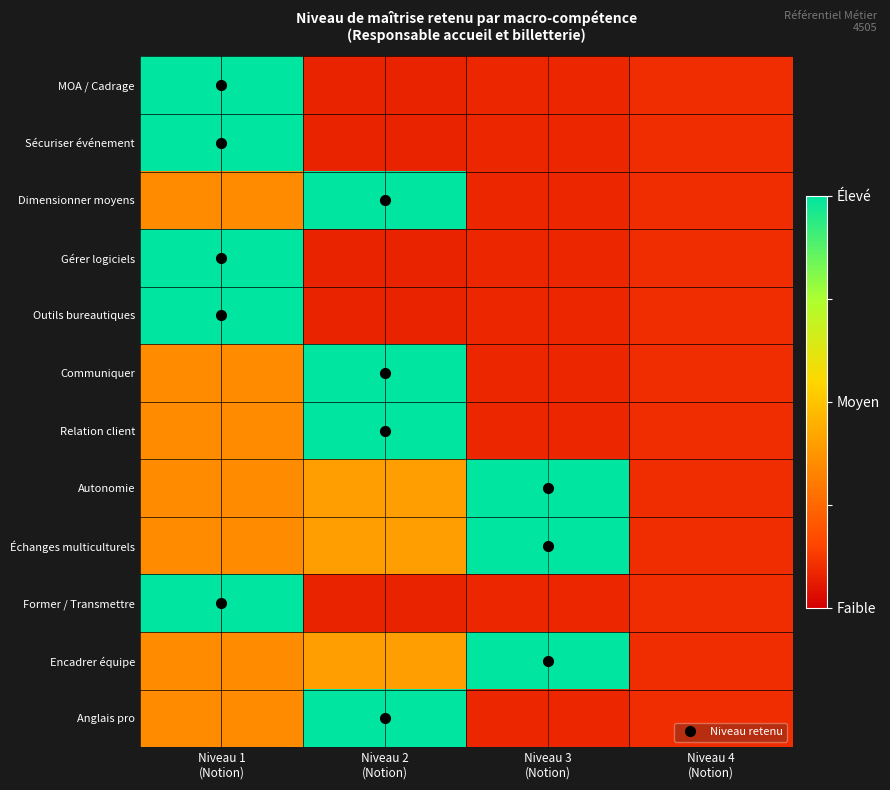

Between Niveau 3
(Notion) and Niveau 2
(Notion), which is larger?

Niveau 3
(Notion)